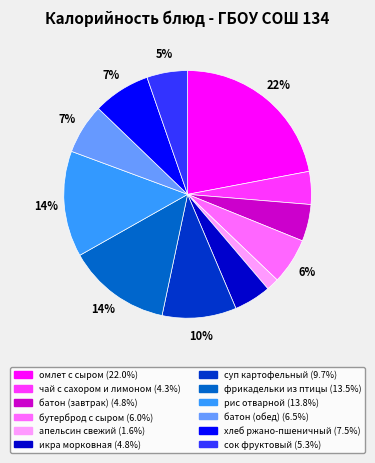

Combined, do чай с сахором и лимоном and суп картофельный account for over 50%?

No